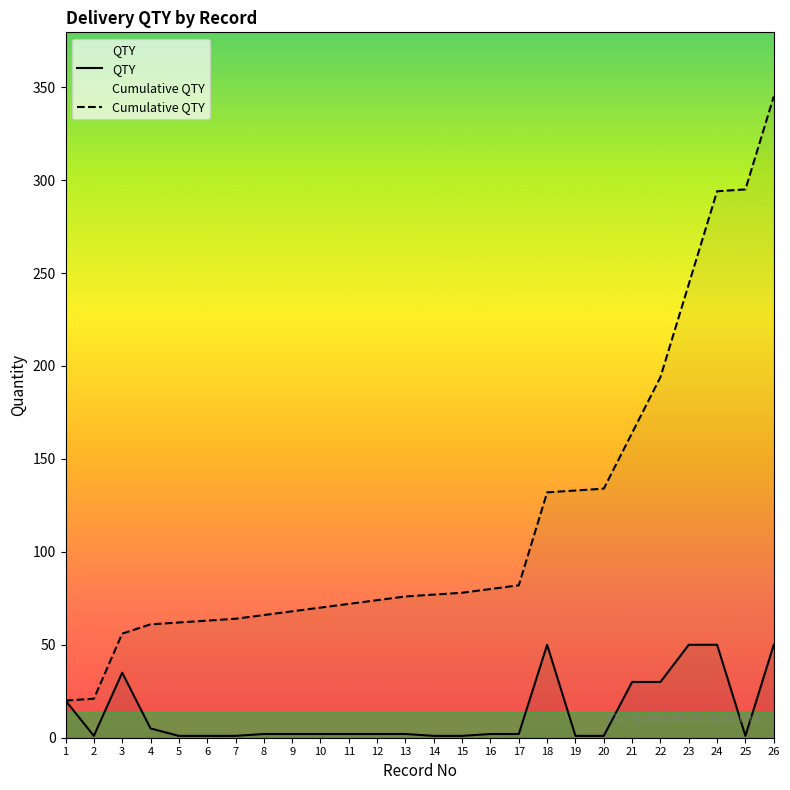

Is the value of Cumulative QTY at 18 greater than the value of QTY at 10?

Yes